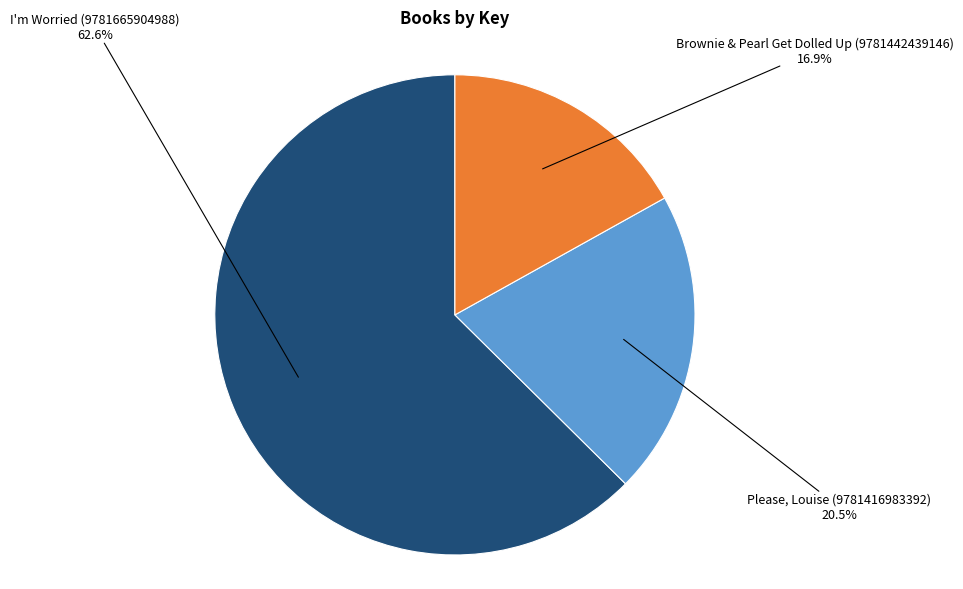

Between Brownie & Pearl Get Dolled Up (9781442439146) and Please, Louise (9781416983392), which is larger?

Please, Louise (9781416983392)